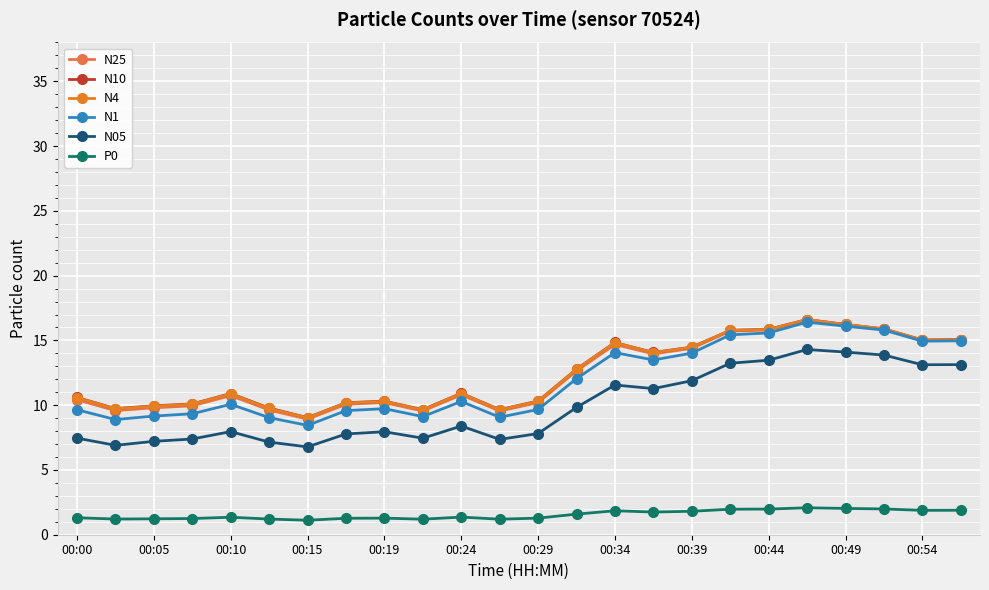

Which series has the largest range (max minus min)?

N1